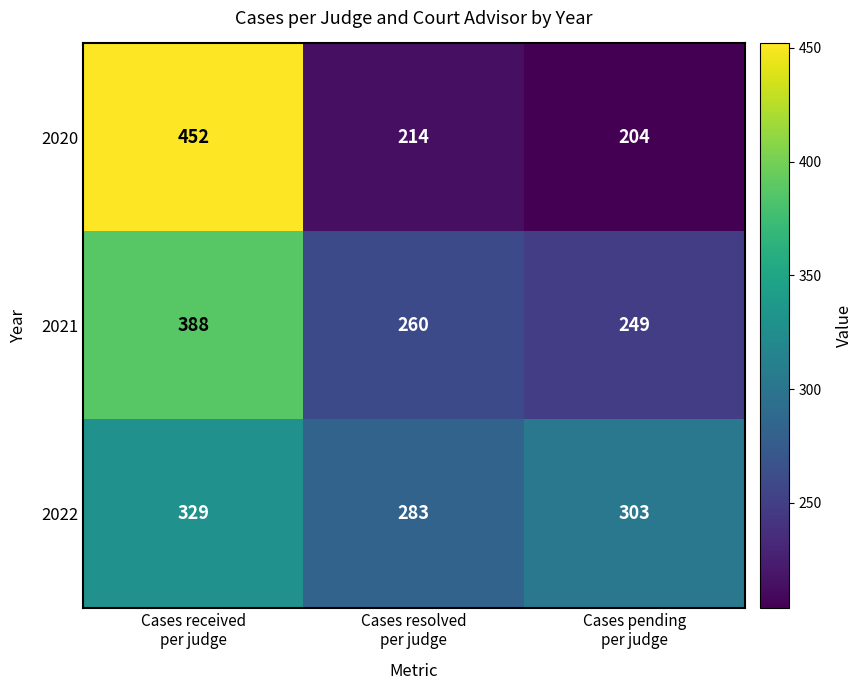

What is the difference between the highest and lowest values at Cases received
per judge?

123